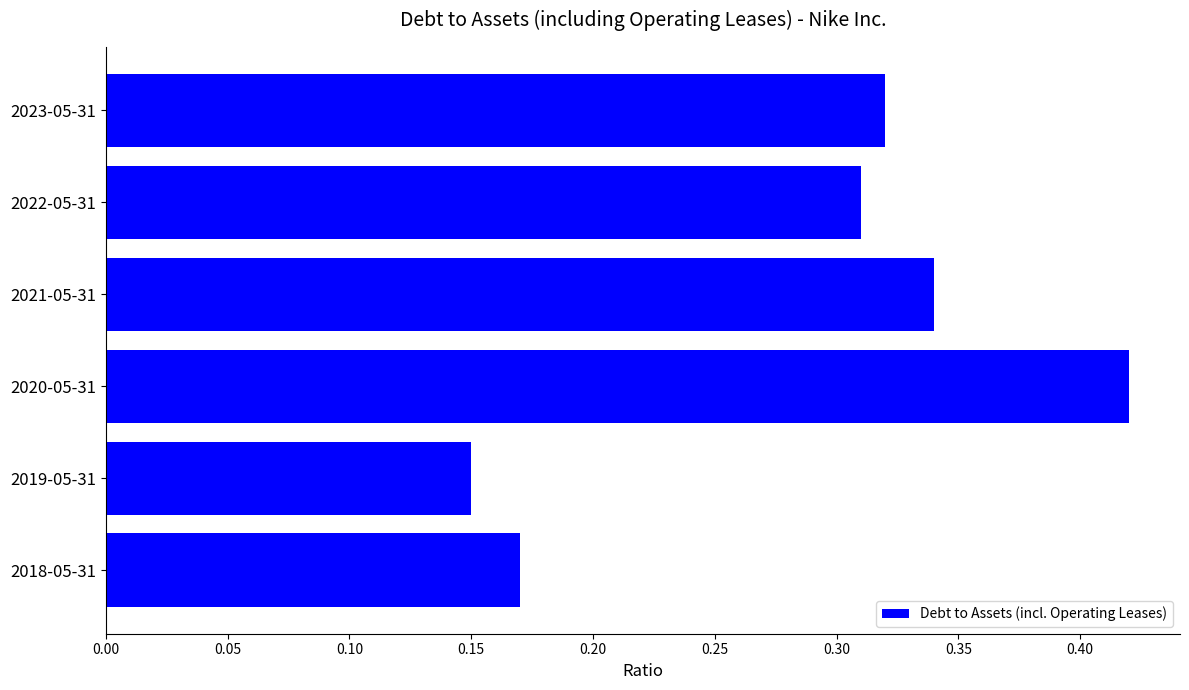

List the labels in order of value, largest first.

2020-05-31, 2021-05-31, 2023-05-31, 2022-05-31, 2018-05-31, 2019-05-31